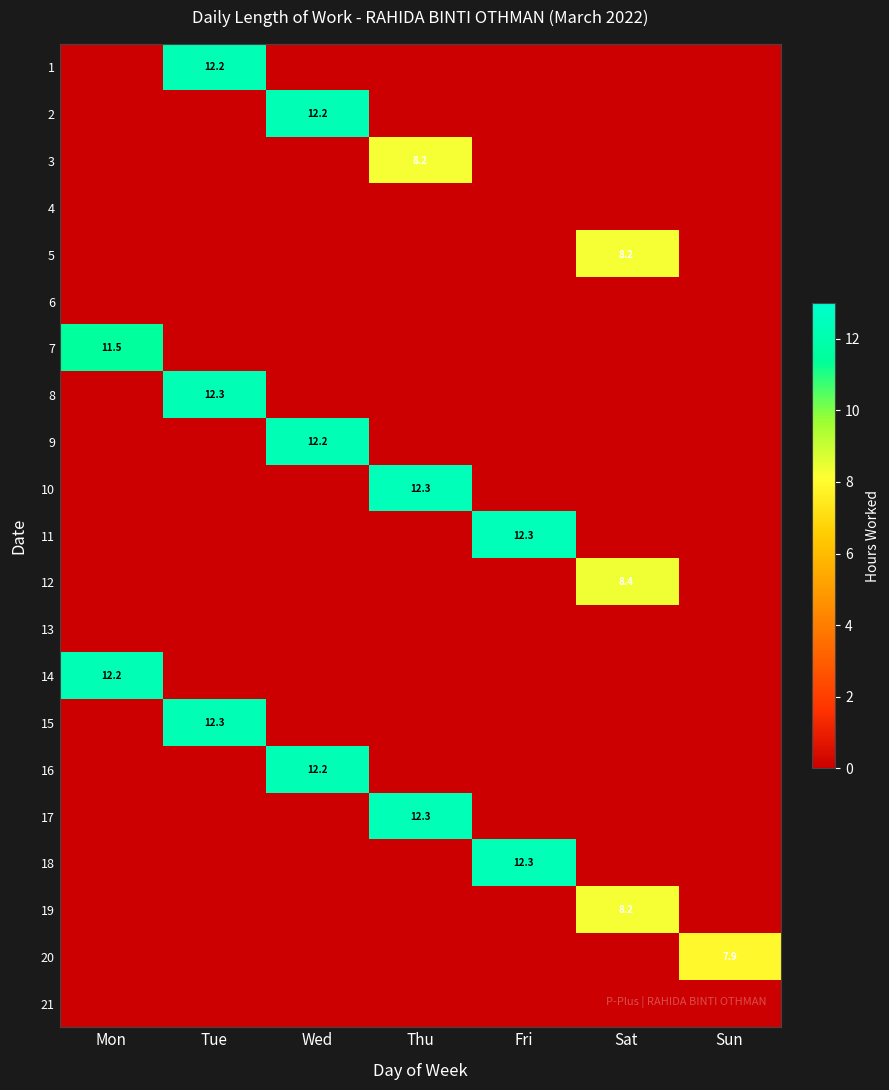

How many distinct data groups are displayed?

21